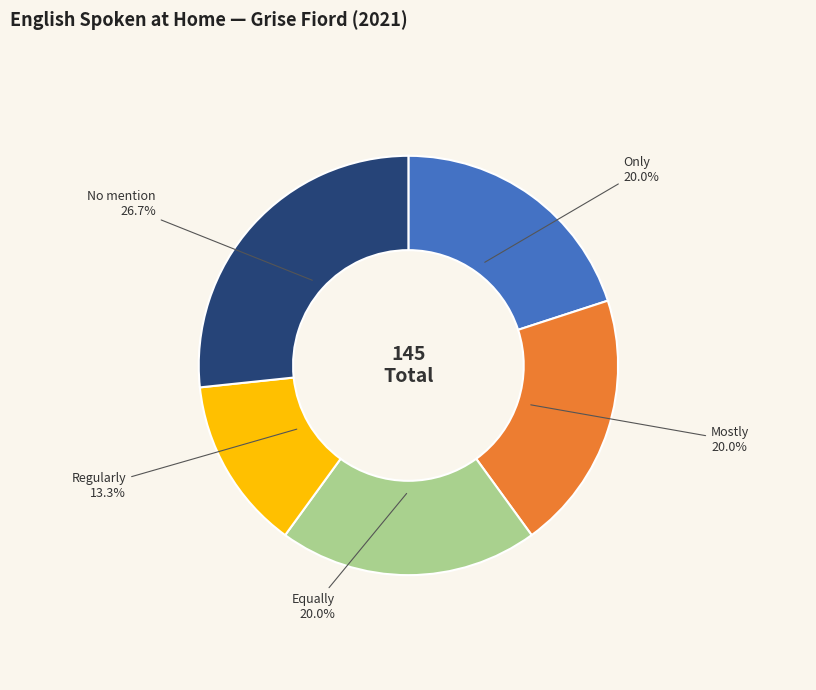

Does any single category account for the majority?

No